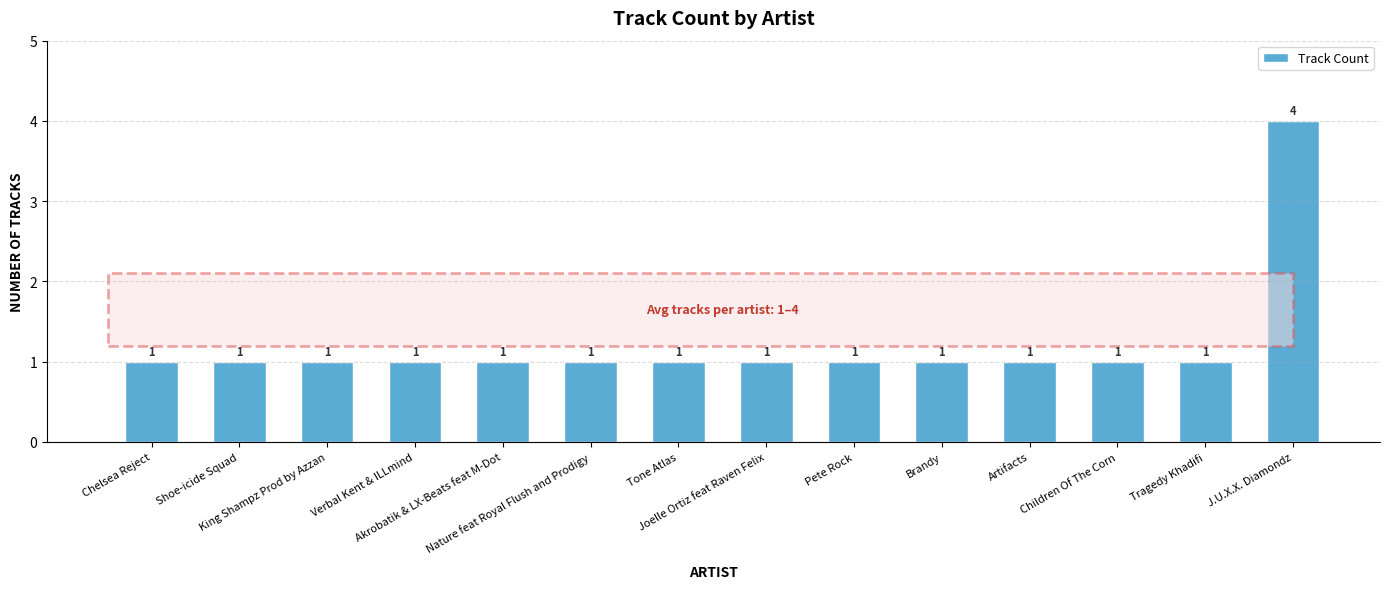

Does the chart contain stacked bars?

No